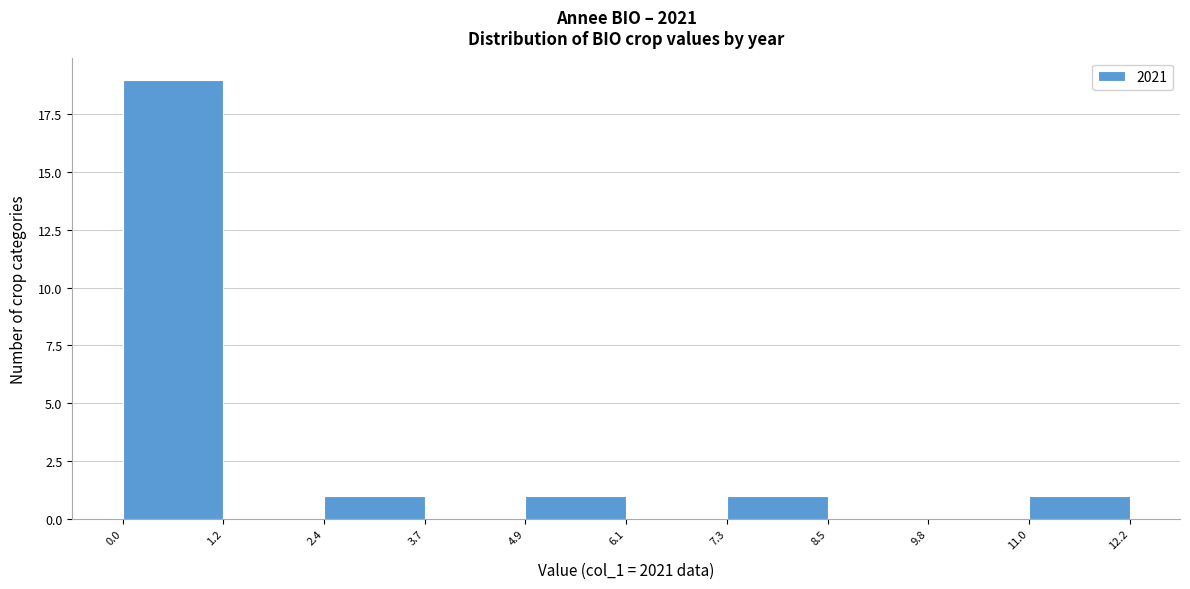

Reading left to right, transcribe this chart: for each bar, give the range it covers on the x-axis and its height. The values are not printed on the chart, so give them approximately, as read against the axis.

0.0 to 1.2: 19
1.2 to 2.4: 0
2.4 to 3.7: 1
3.7 to 4.9: 0
4.9 to 6.1: 1
6.1 to 7.3: 0
7.3 to 8.5: 1
8.5 to 9.8: 0
9.8 to 11.0: 0
11.0 to 12.2: 1